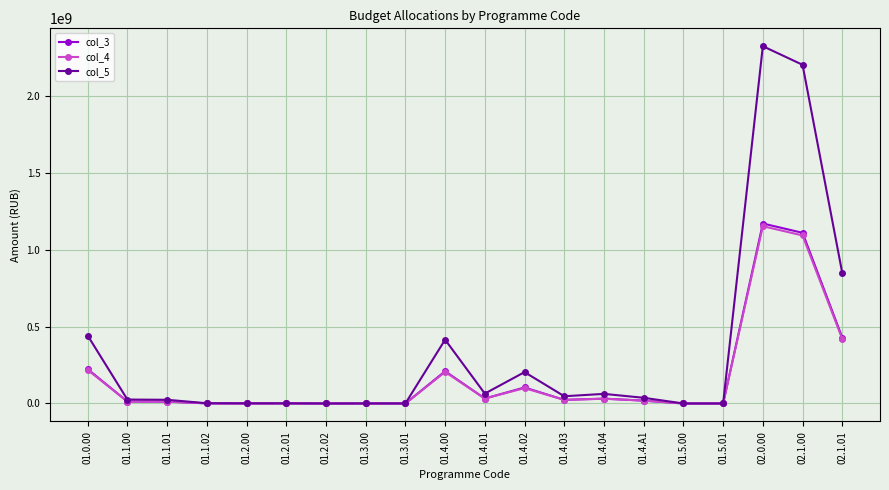

True or false: col_4 has a value of 0 at 01.5.00.

True